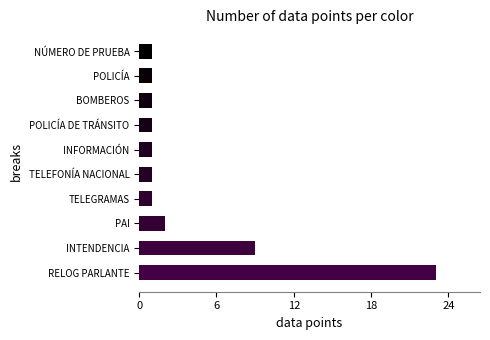

What is the ratio of the value at TELEGRAMAS to the value at POLICÍA?

1.0